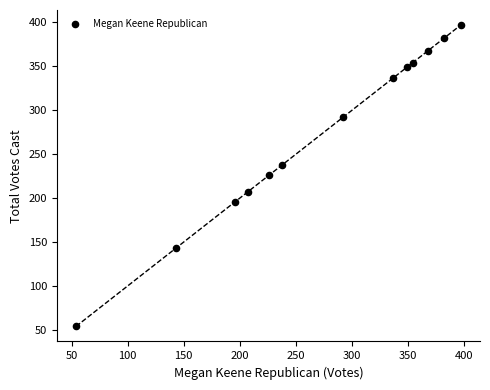

What is the range of X values (max minus min)?

343